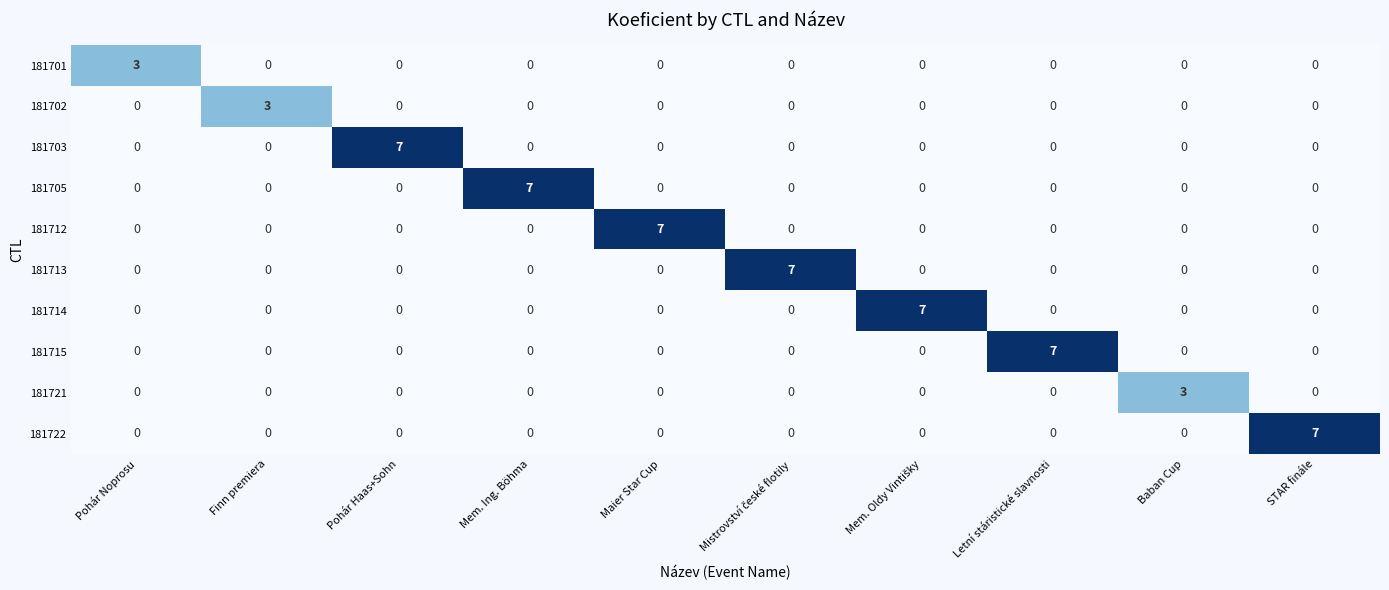

At how many categories does at least one series exceed 6?

7